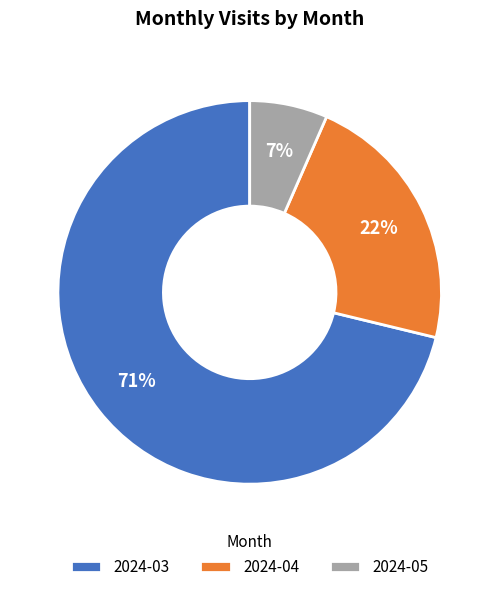

The 2024-05 slice represents 7% of the pie. True or false?

True